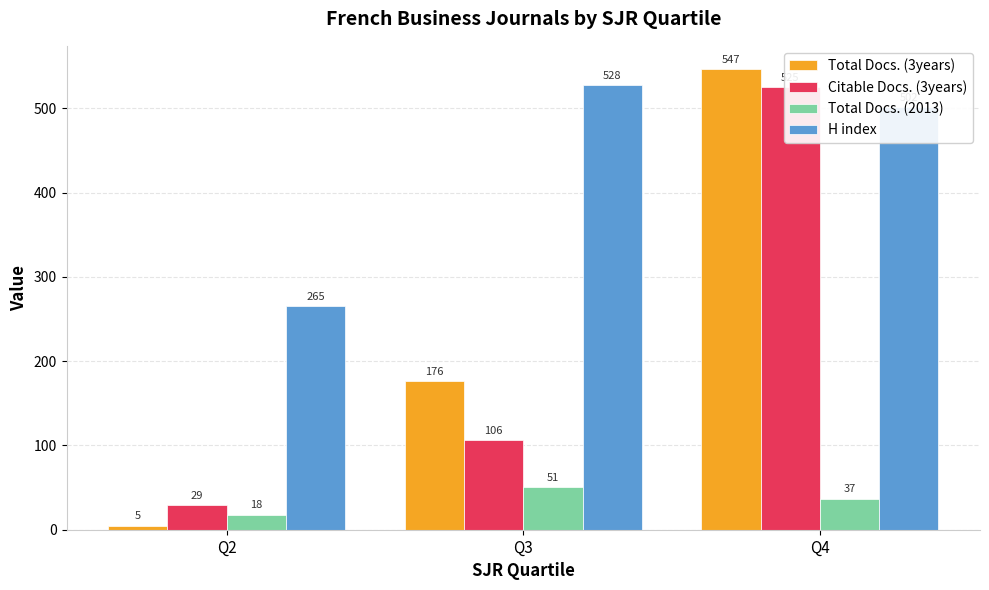

Reading left to right, what are all the values shown in this chart?

Total Docs. (3years): 5	176	547
Citable Docs. (3years): 29	106	525
Total Docs. (2013): 18	51	37
H index: 265	528	502